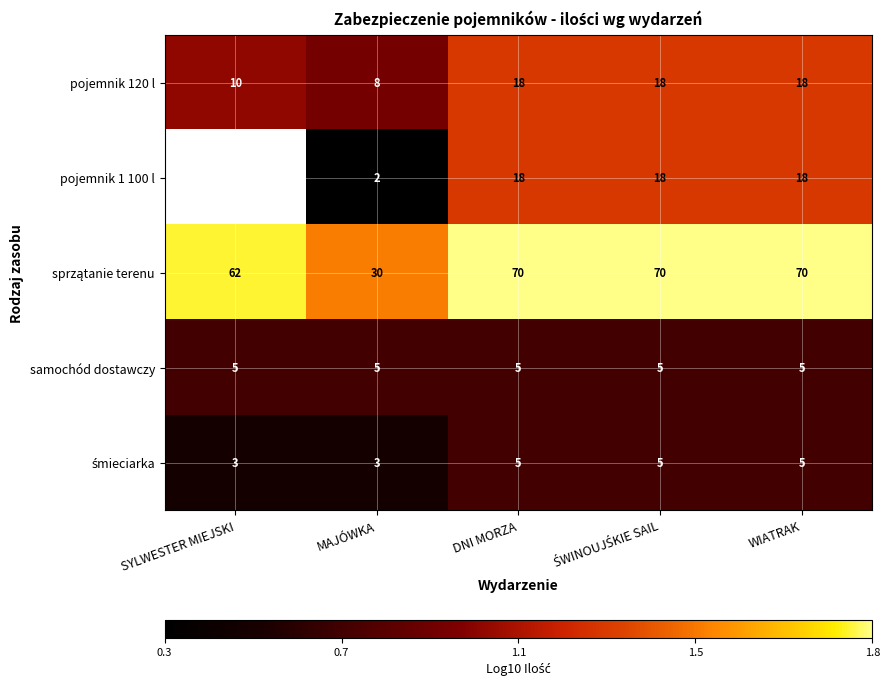

Which has a higher value, ŚWINOUJŚKIE SAIL or DNI MORZA?

ŚWINOUJŚKIE SAIL